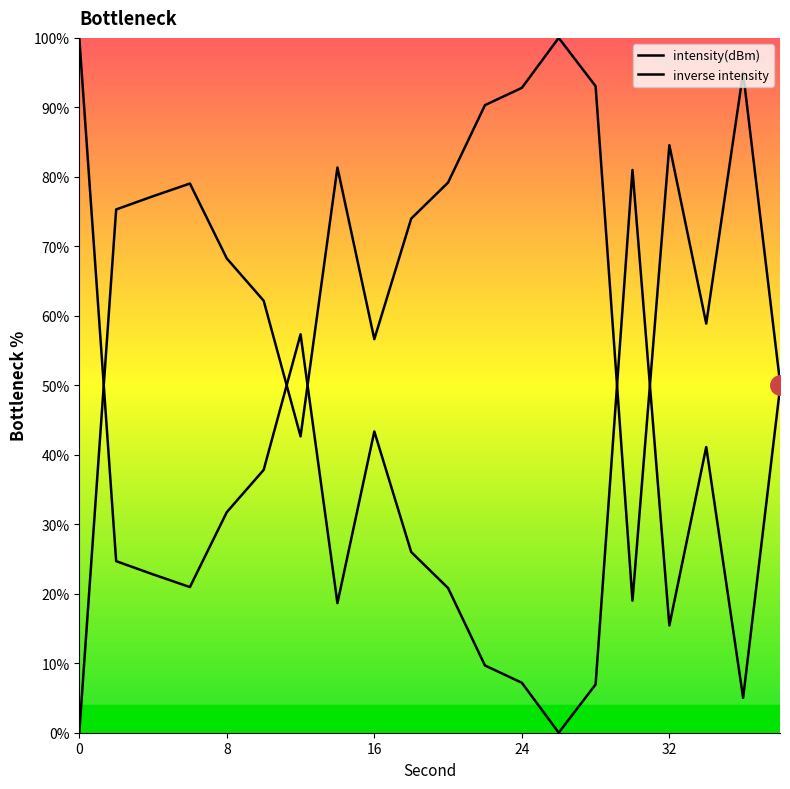

What are all the series names shown in the legend?

intensity(dBm), inverse intensity